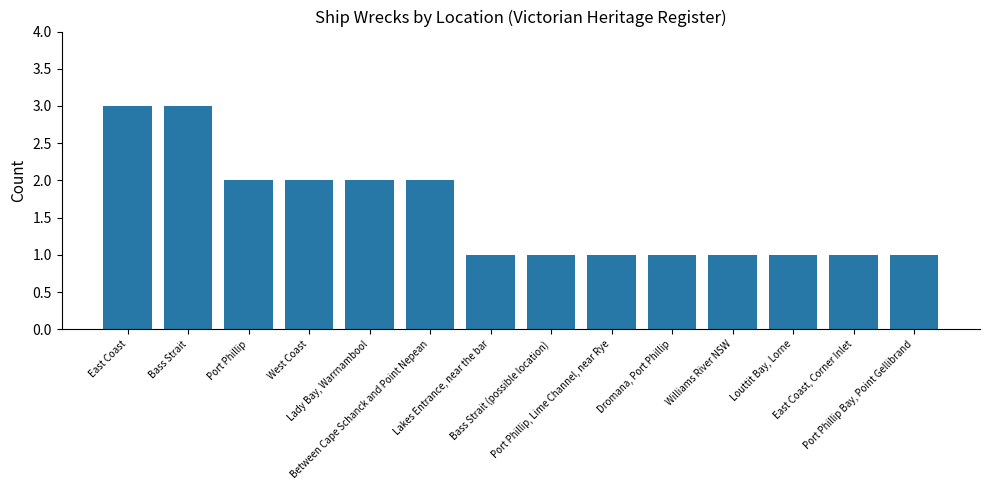

How many bars are there in total?

14